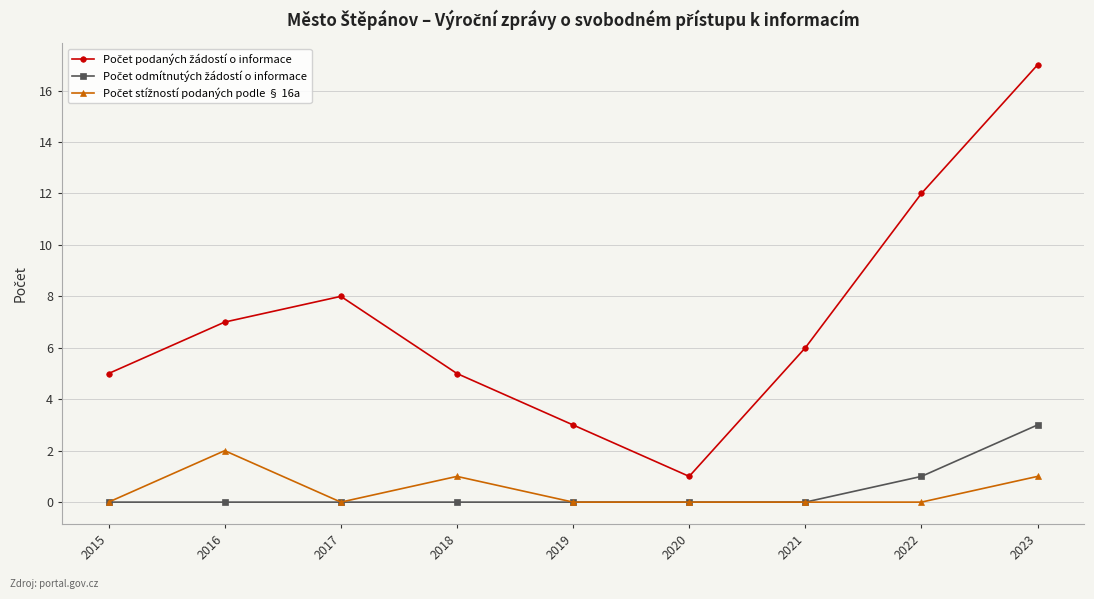

What is the spread (max minus min) of values at 2022?

12